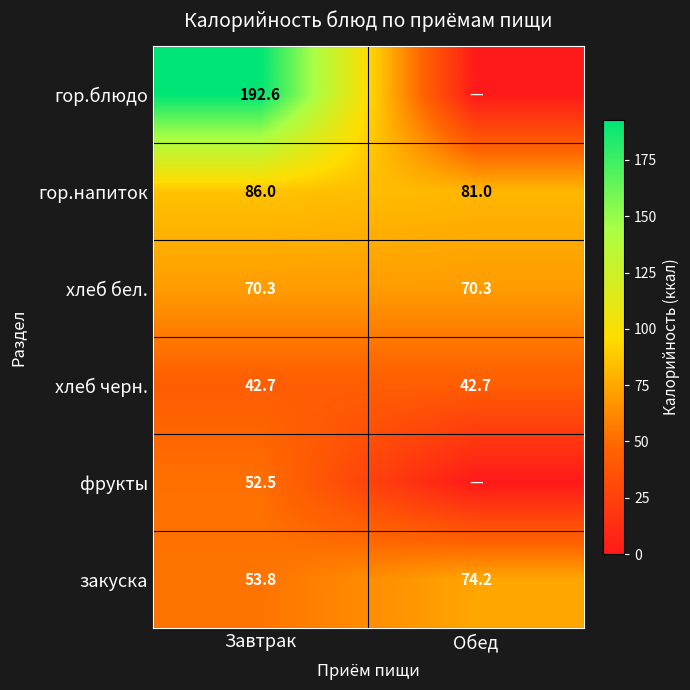

What is the average value of the гор.напиток series?

83.5